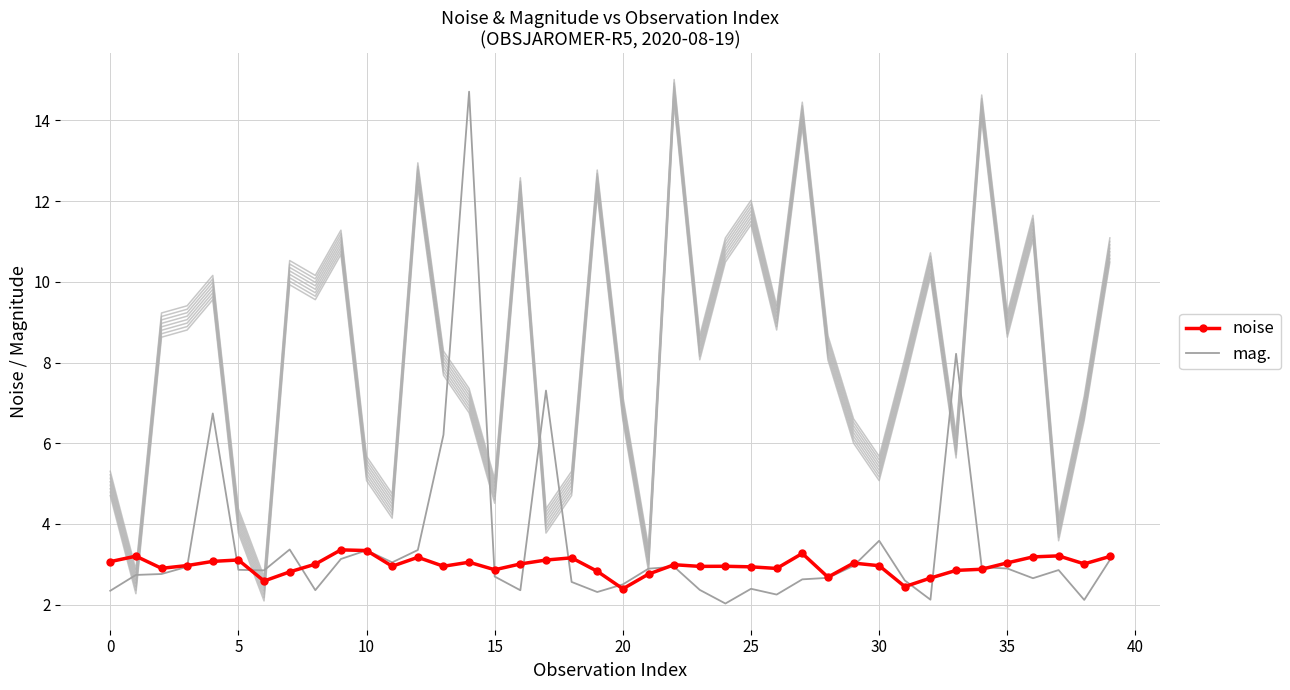

Which series ends up on top after the final intersection of mag. and noise?

noise